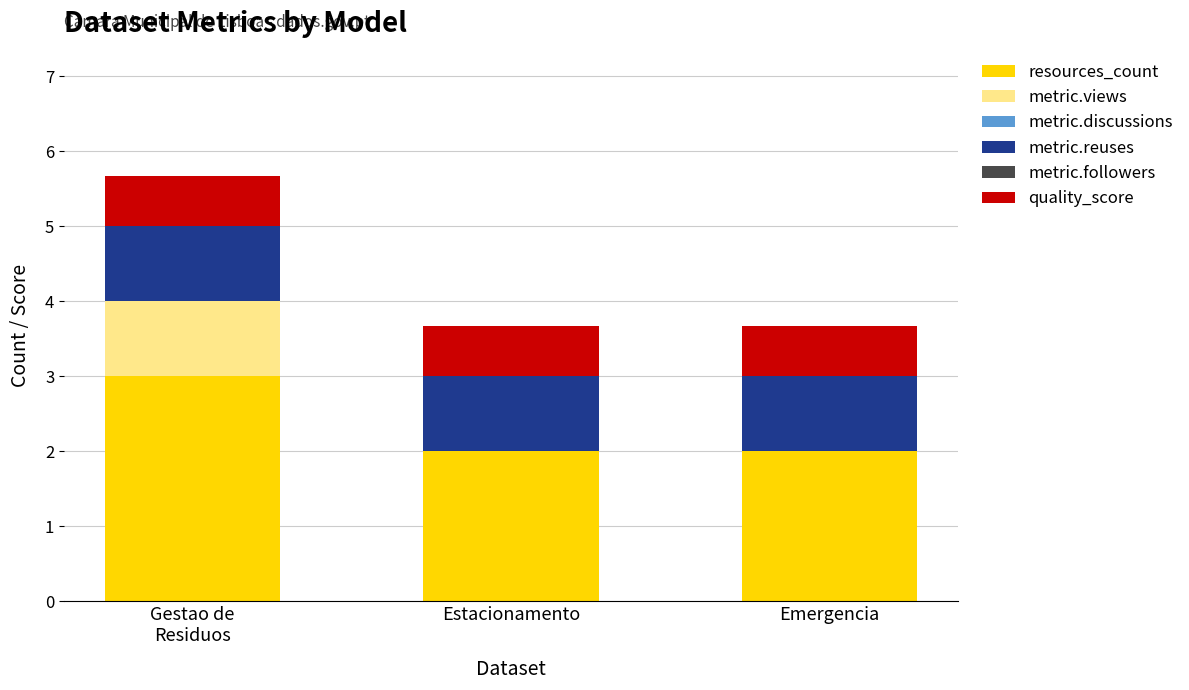

What is the total value across all series at Emergencia?

3.7